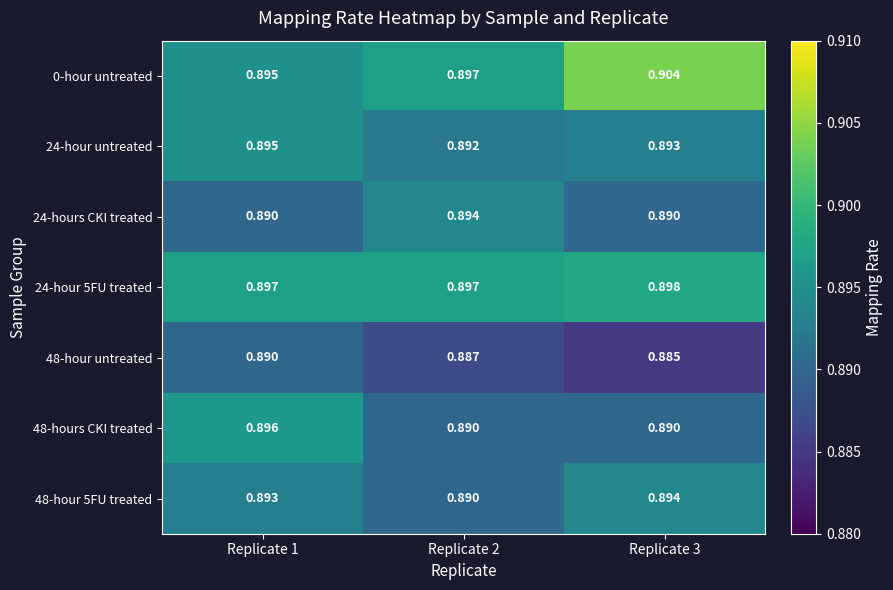

Is the value of 48-hours CKI treated at Replicate 2 greater than the value of 24-hour untreated at Replicate 2?

No